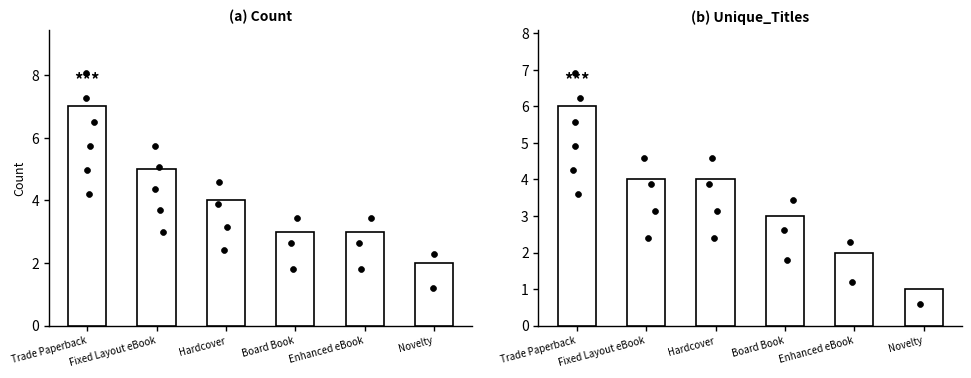

Which series contains the lowest Y value?

Unique_Titles